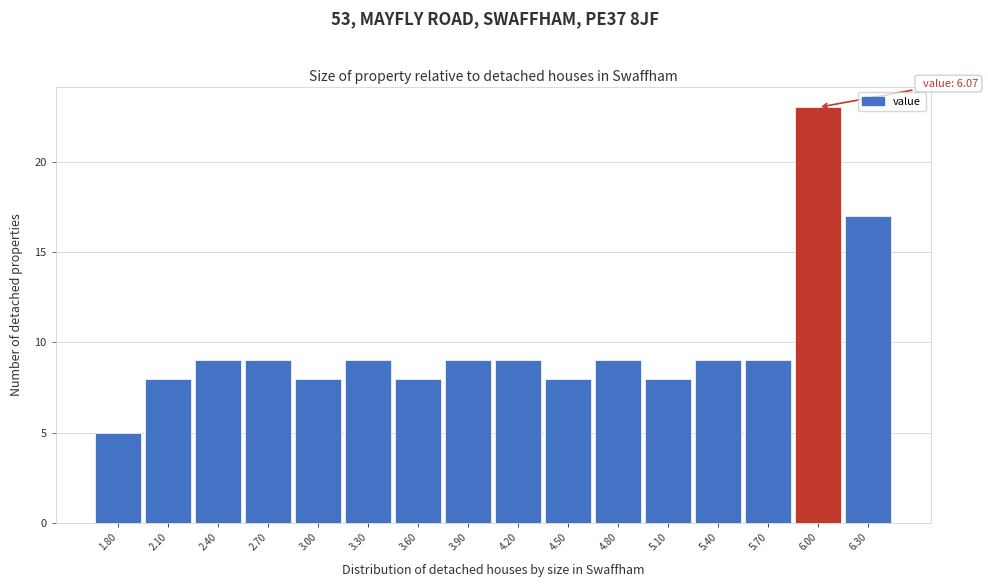

Over which range of the x-axis is the bar tallest?

5.85 to 6.15